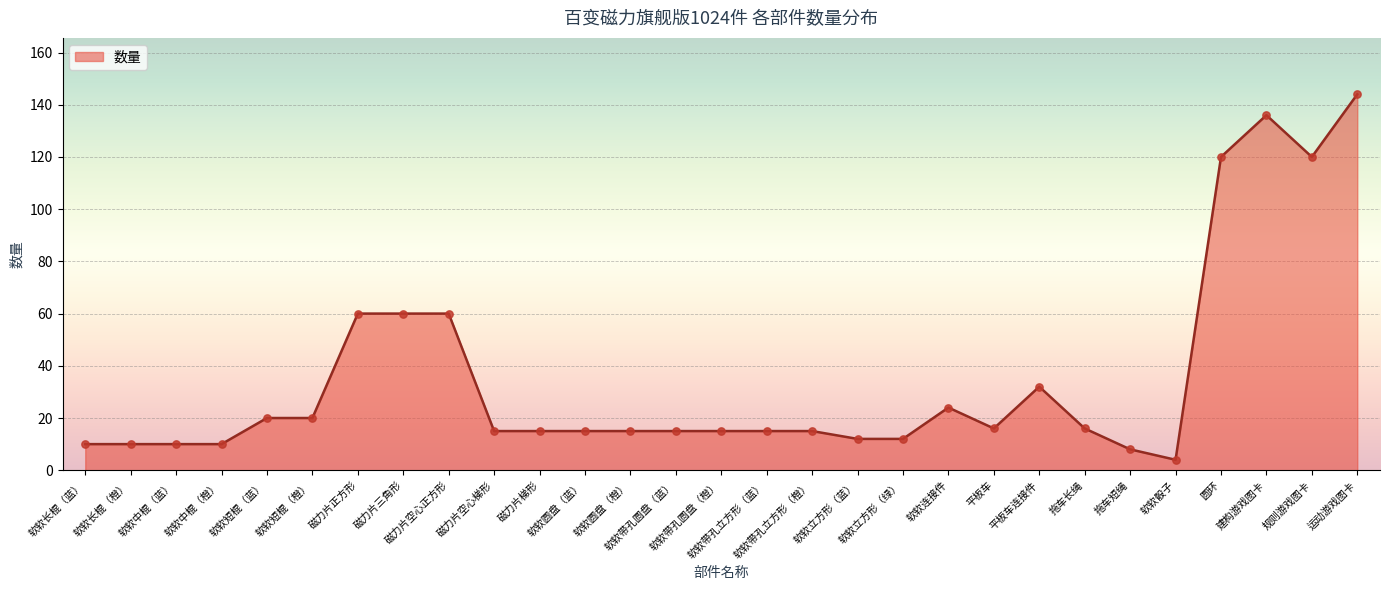

Which has a higher value, 磁力片三角形 or 软软立方形（蓝）?

磁力片三角形